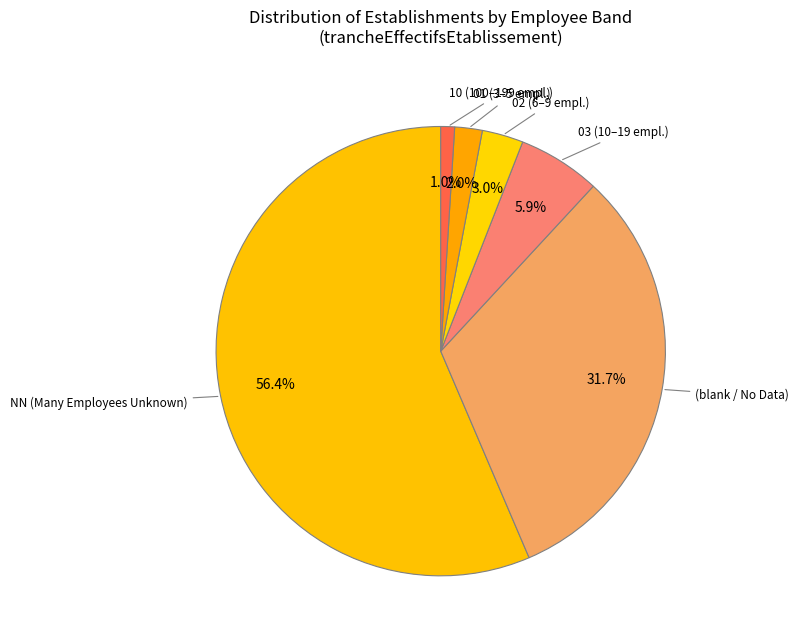

Which slice represents more than half of the pie?

NN (Many Employees Unknown)